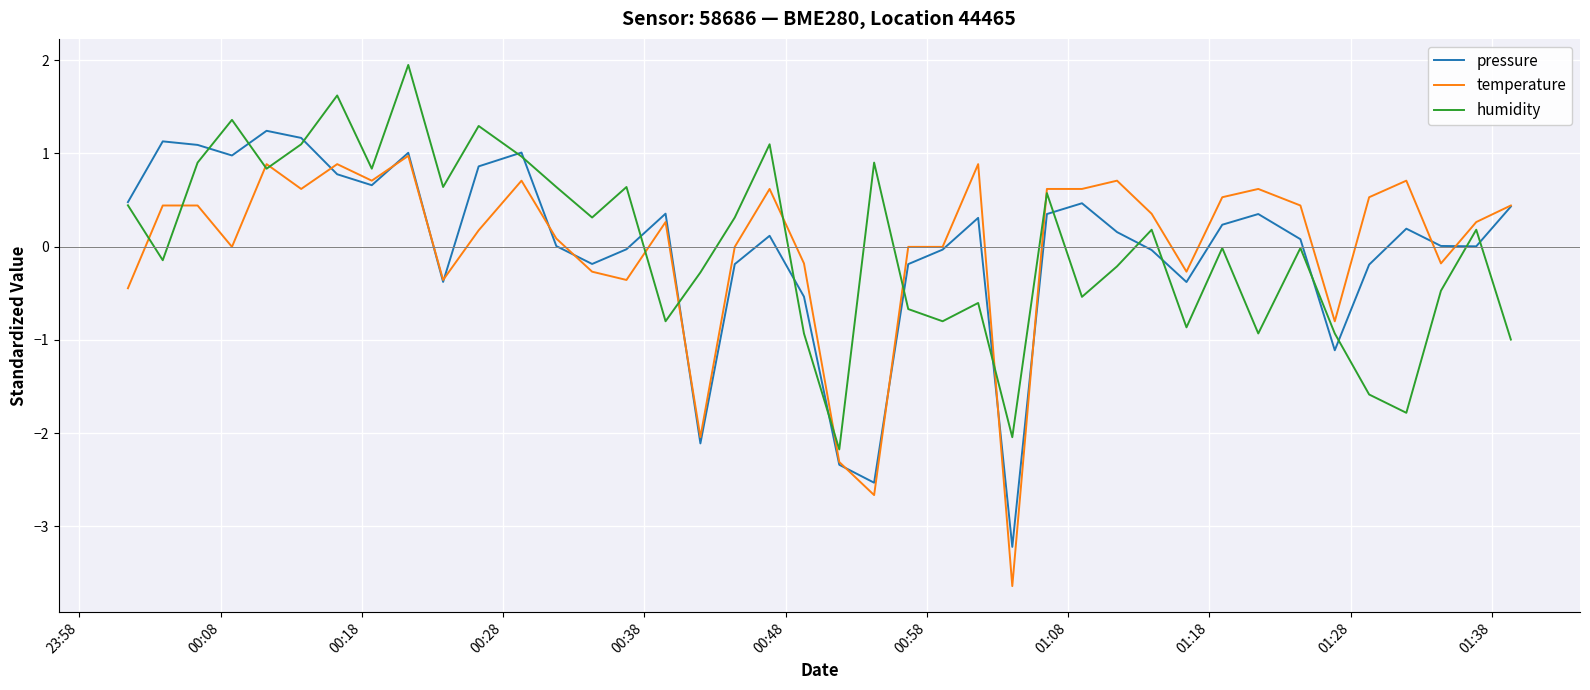

Rank the series by their maximum value, from lowest to highest.

temperature, pressure, humidity